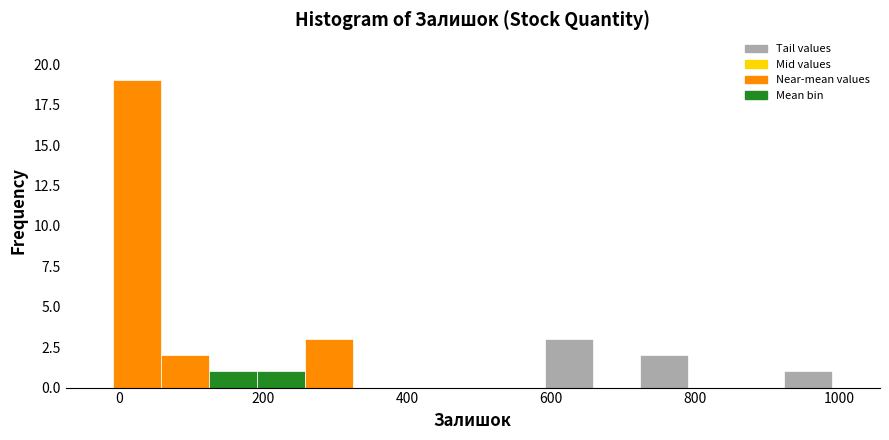

Read against the x-axis, roughly where is the centre of the tallest bar?

20